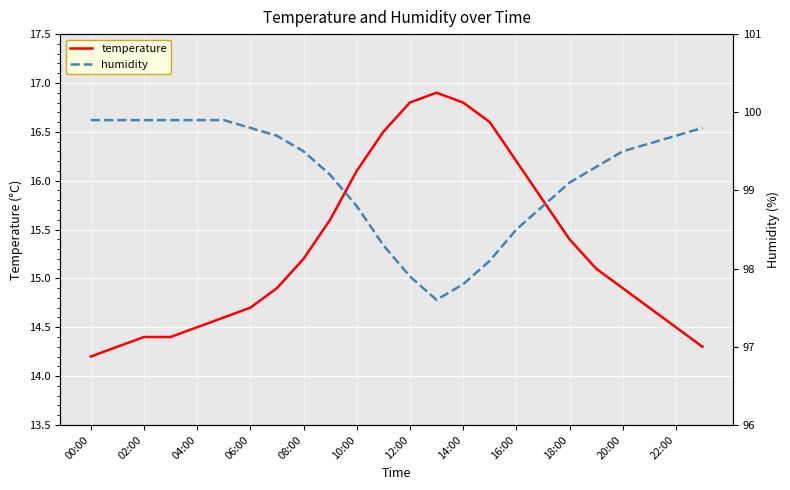

Where does the temperature series first go above 15?

08:00